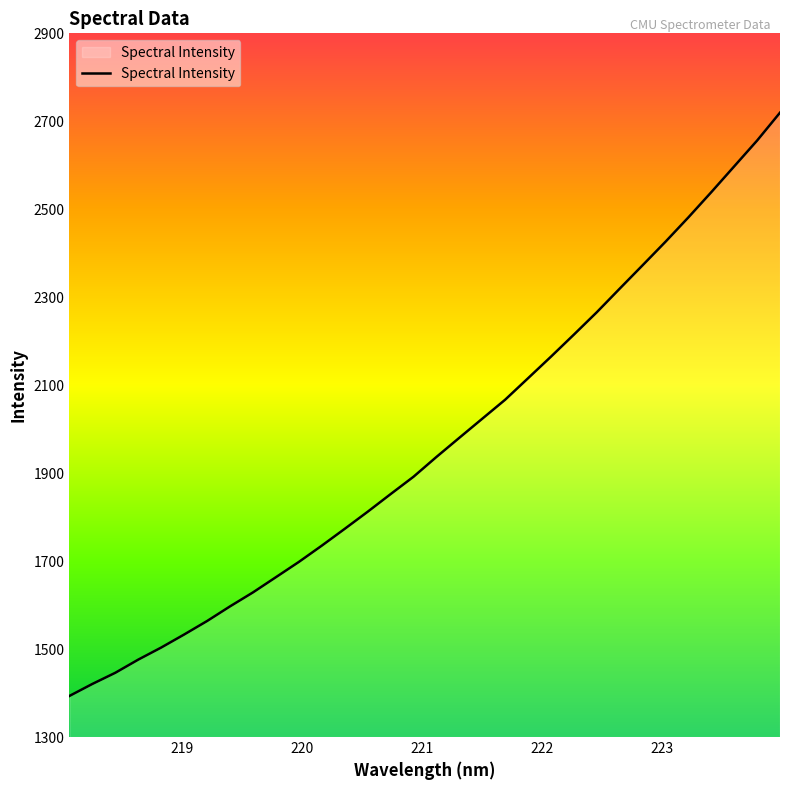

What is the minimum value shown in the chart?

1393.5